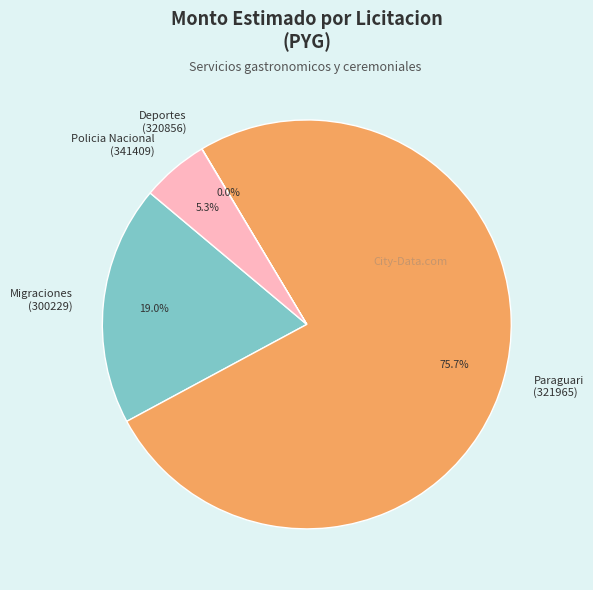

Which slice is the largest?

Paraguari (321965)